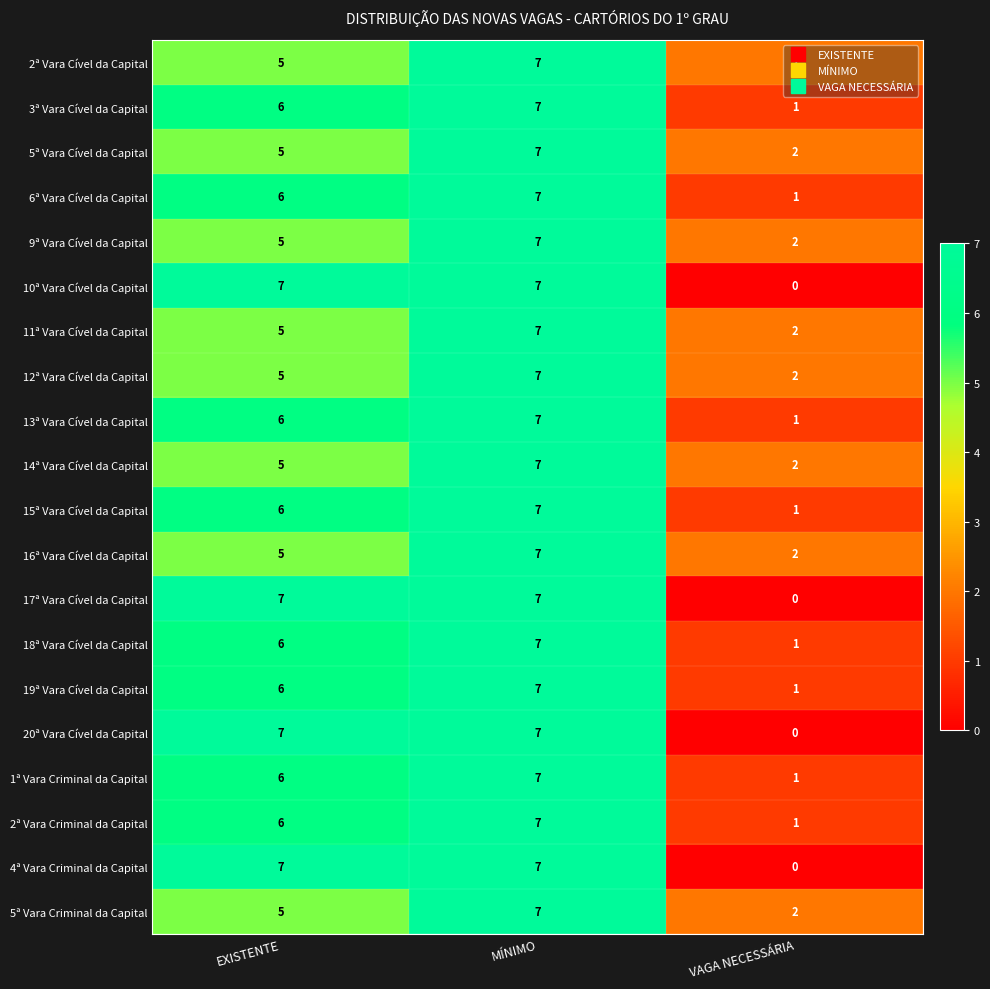

At which category does the chart reach its minimum across all series?

VAGA NECESSÁRIA